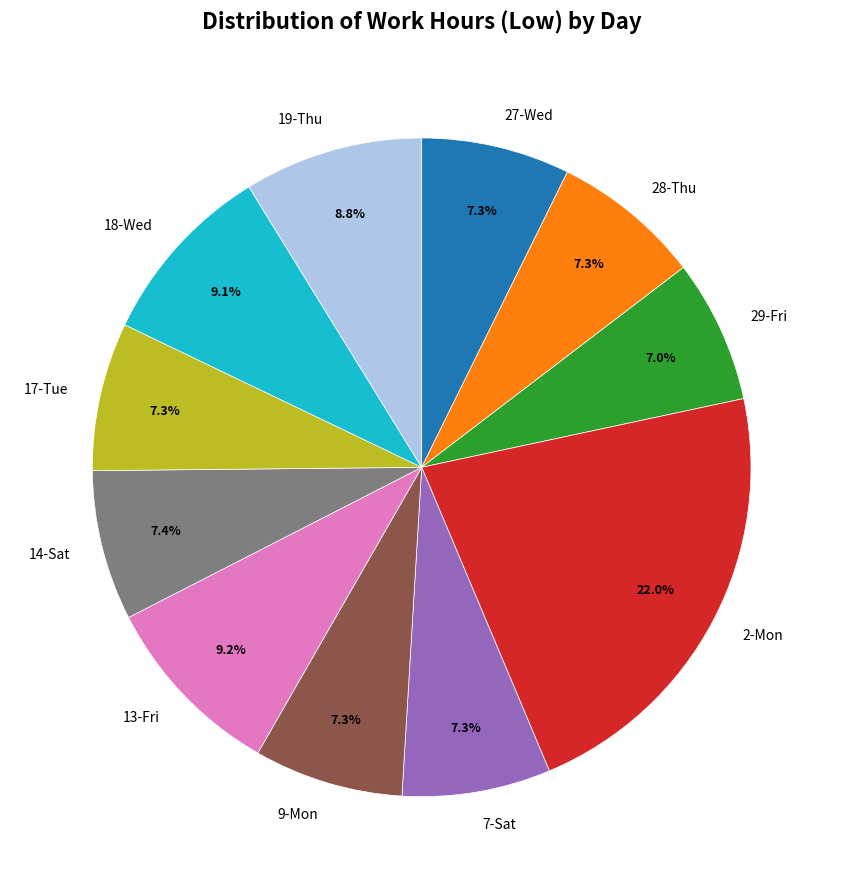

Approximately how many times larger is the value at 18-Wed compared to 19-Thu?

1.0